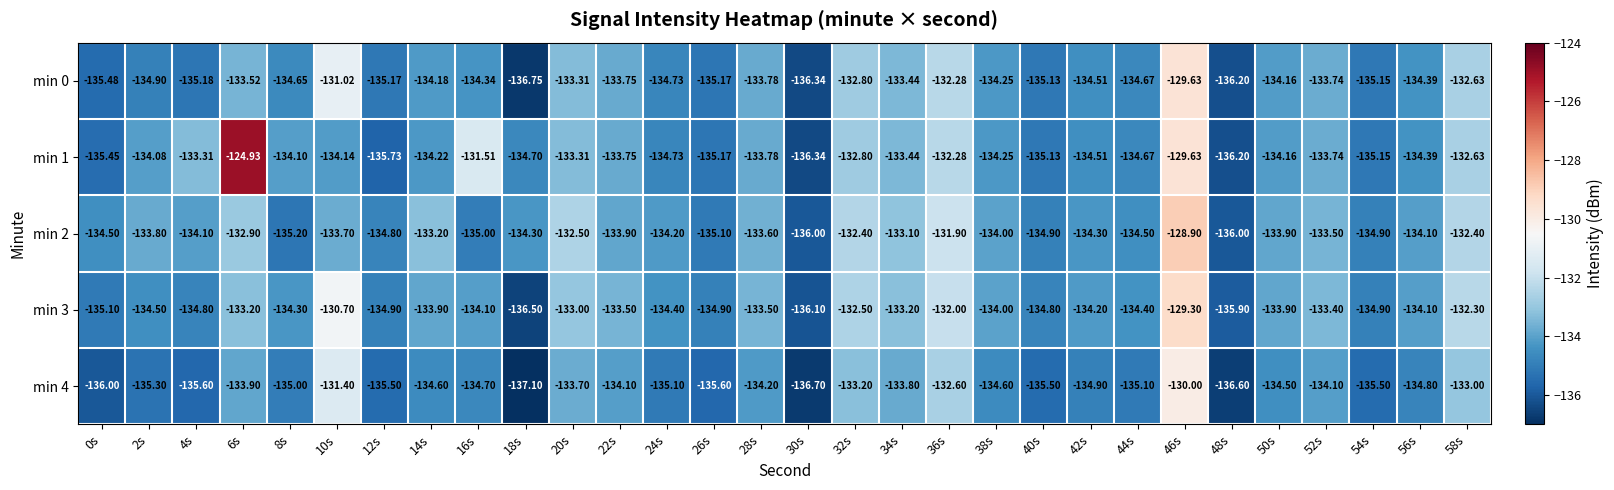

Is the value of min 1 at 46s greater than the value of min 2 at 0s?

Yes